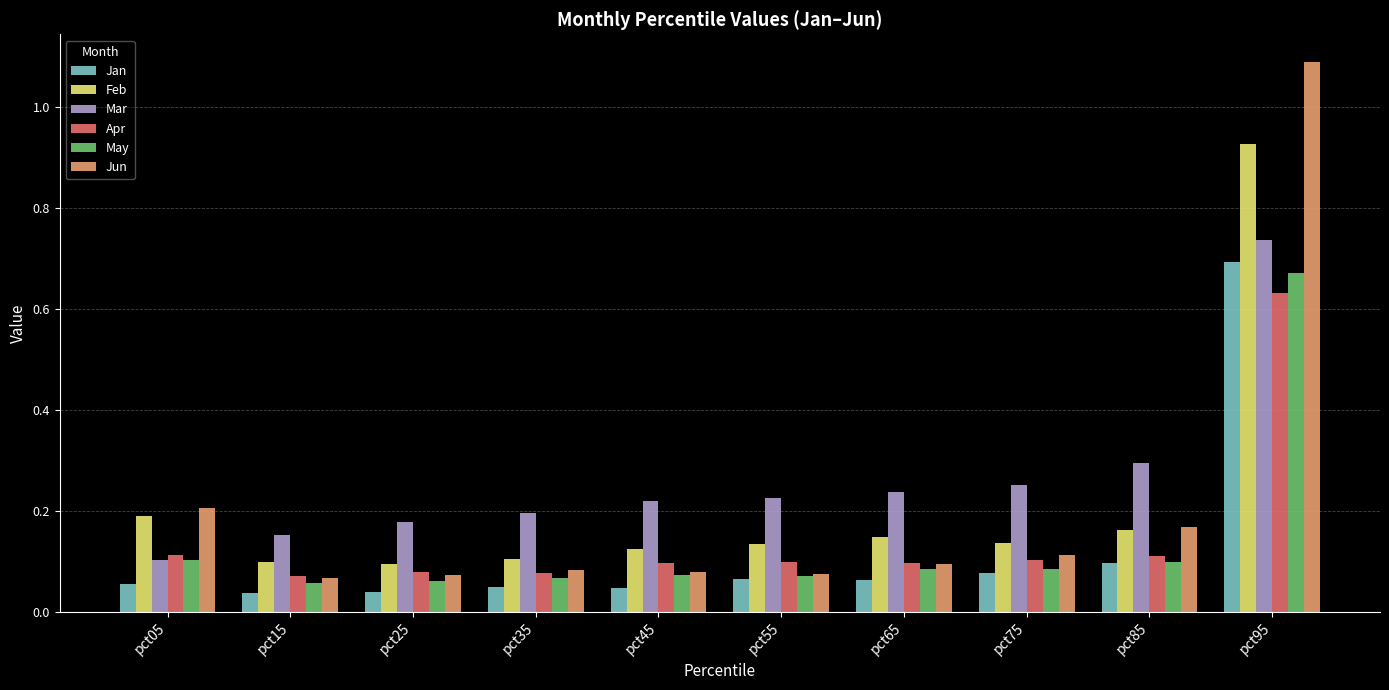

At which category does the chart reach its peak across all series?

pct95